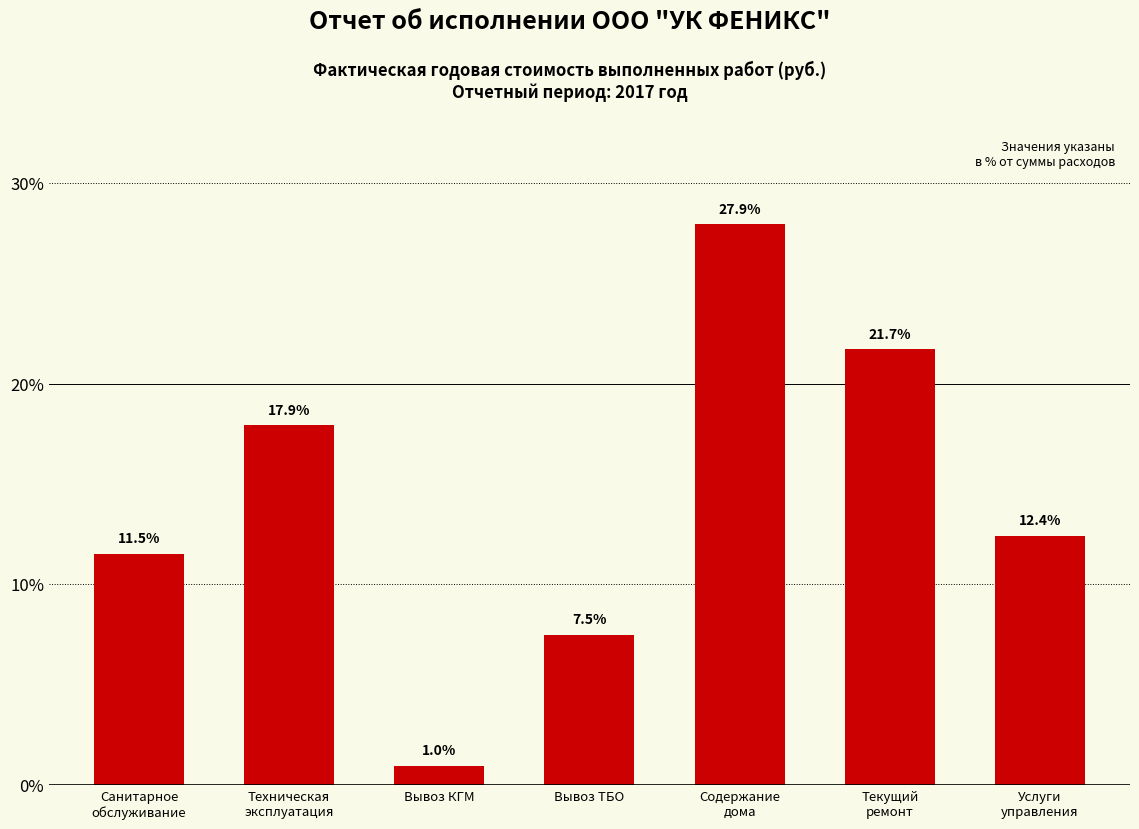

At which category does the chart reach its peak across all series?

Содержание
дома